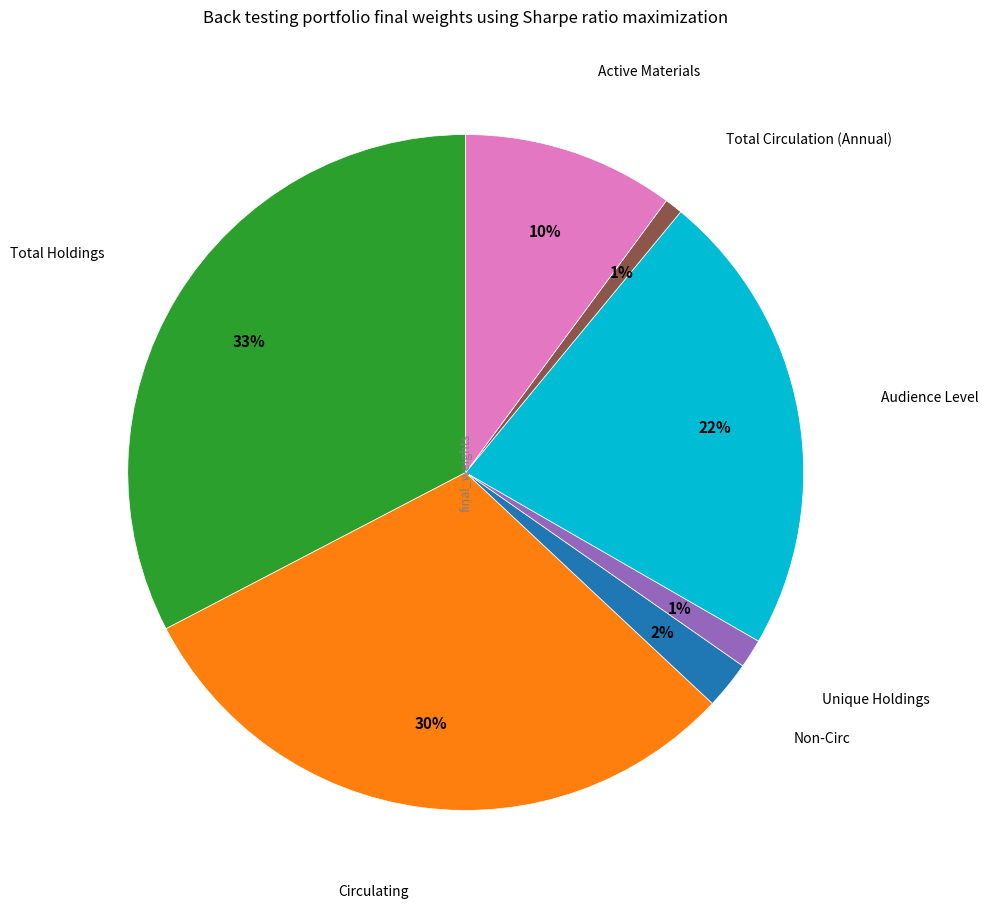

Is there a majority slice in this chart?

No